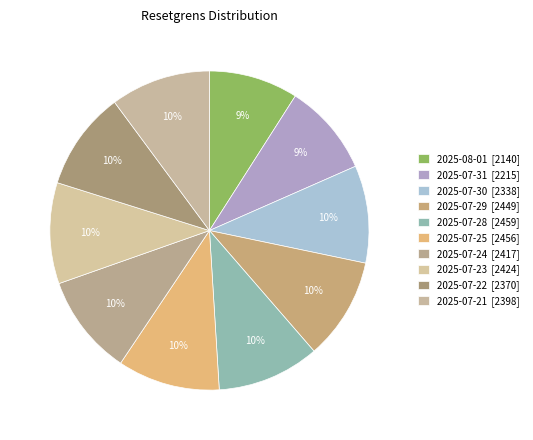

What is the smallest slice in the pie chart?

2025-08-01